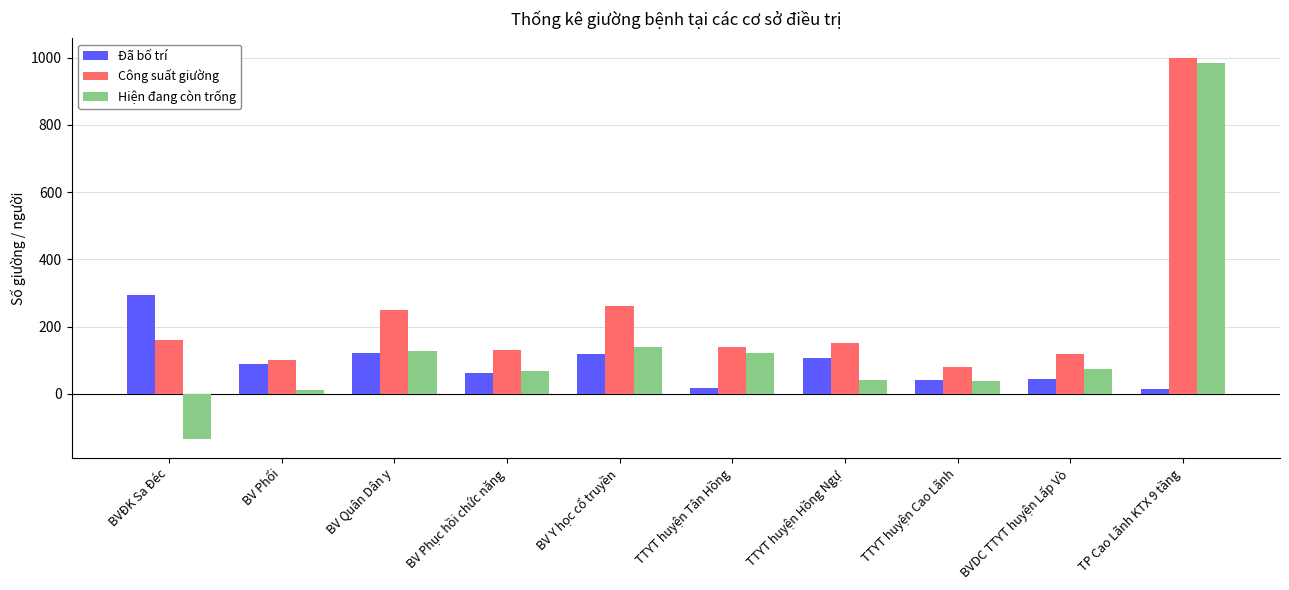

What is the label of the 9th bar from the right?

BV Phổi